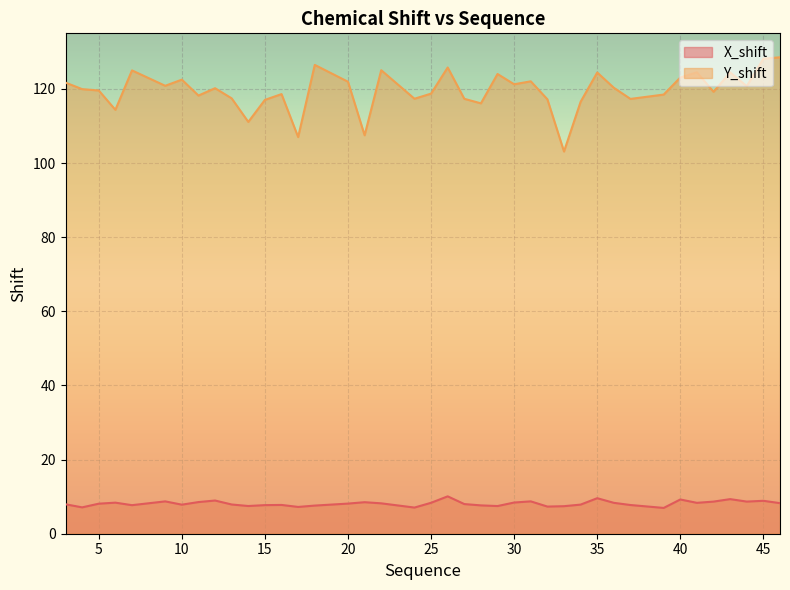

True or false: X_shift and Y_shift cross at least once.

False